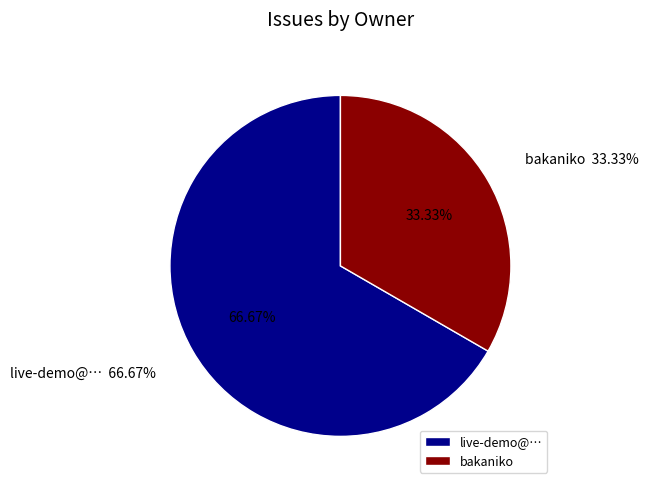

To the nearest percent, what percentage of the pie is bakaniko?

33%